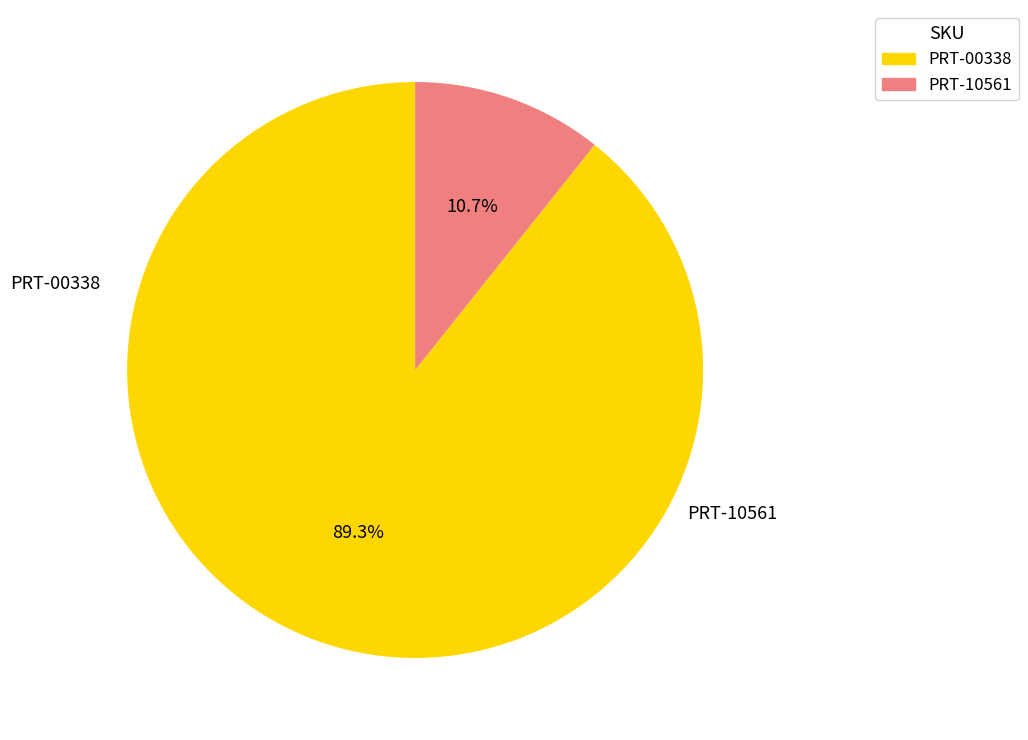

Is it true that PRT-10561 is 11% of the pie?

True